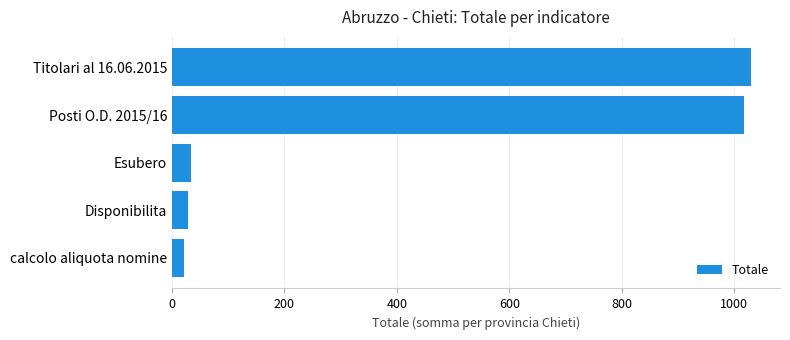

Reading bottom to top, what are all the values shown in this chart?

22	29	34	1018	1030